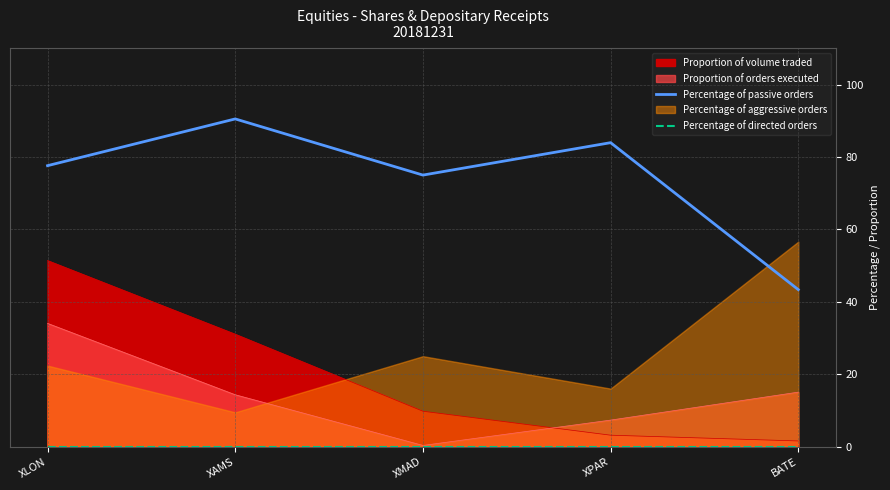

True or false: Proportion of orders executed and Percentage of passive orders intersect in this chart.

False